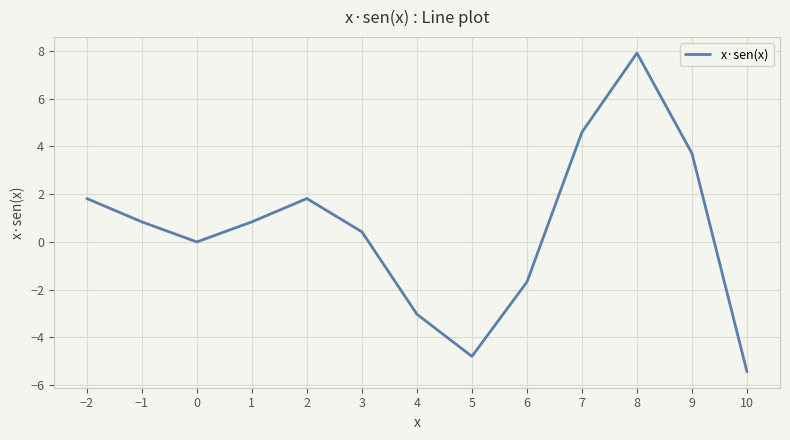

What is the minimum value shown in the chart?

-5.4